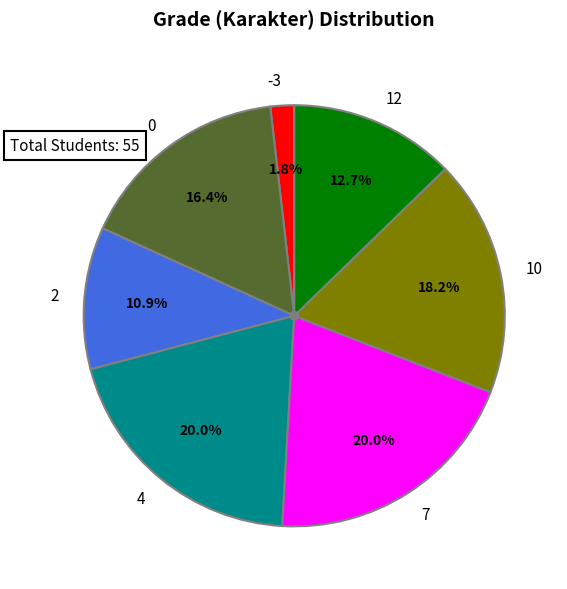

The 10 slice represents 1% of the pie. True or false?

False